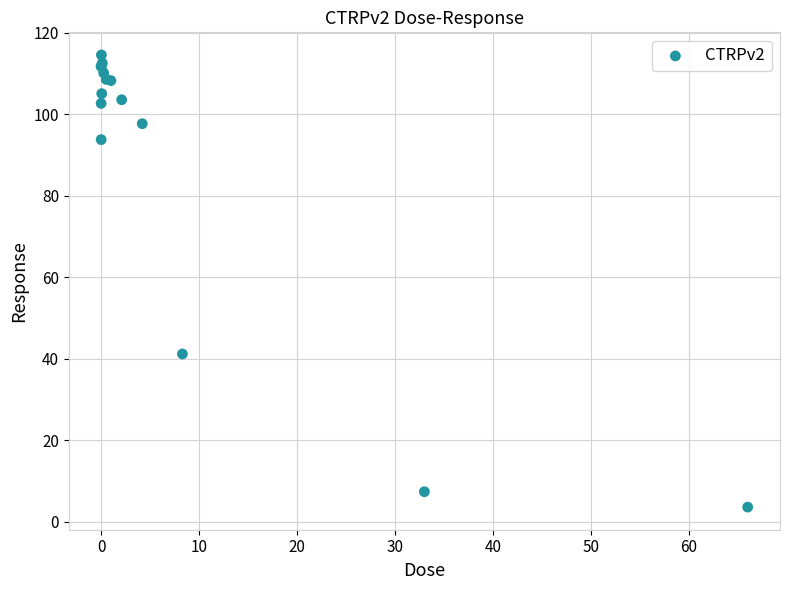

What Y value in the scatter plot is closest to 59?

41.2